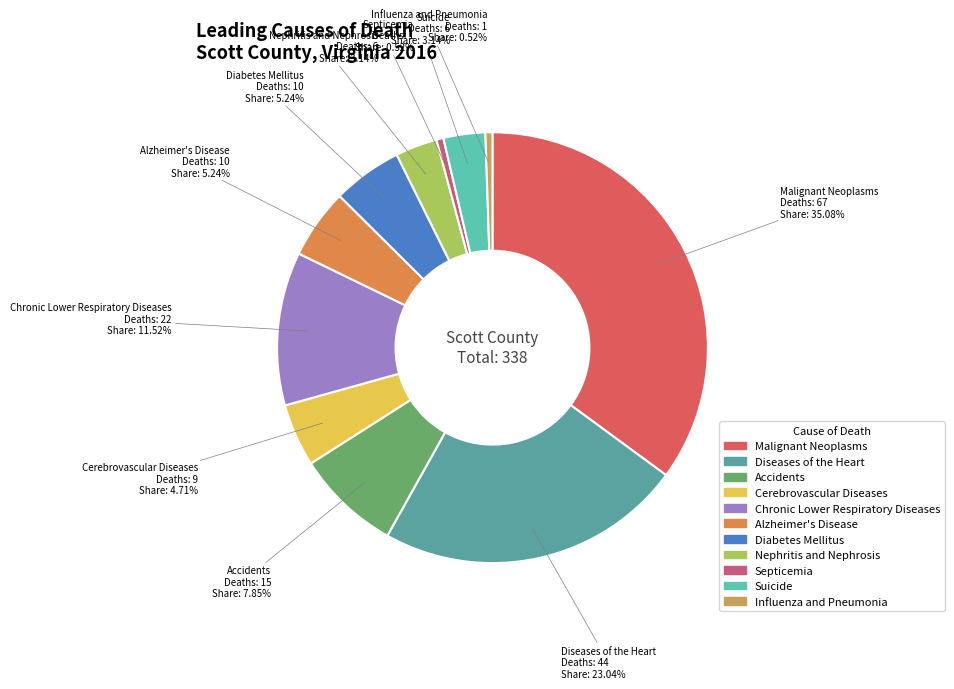

To the nearest percent, what percentage of the pie is Suicide?

3%